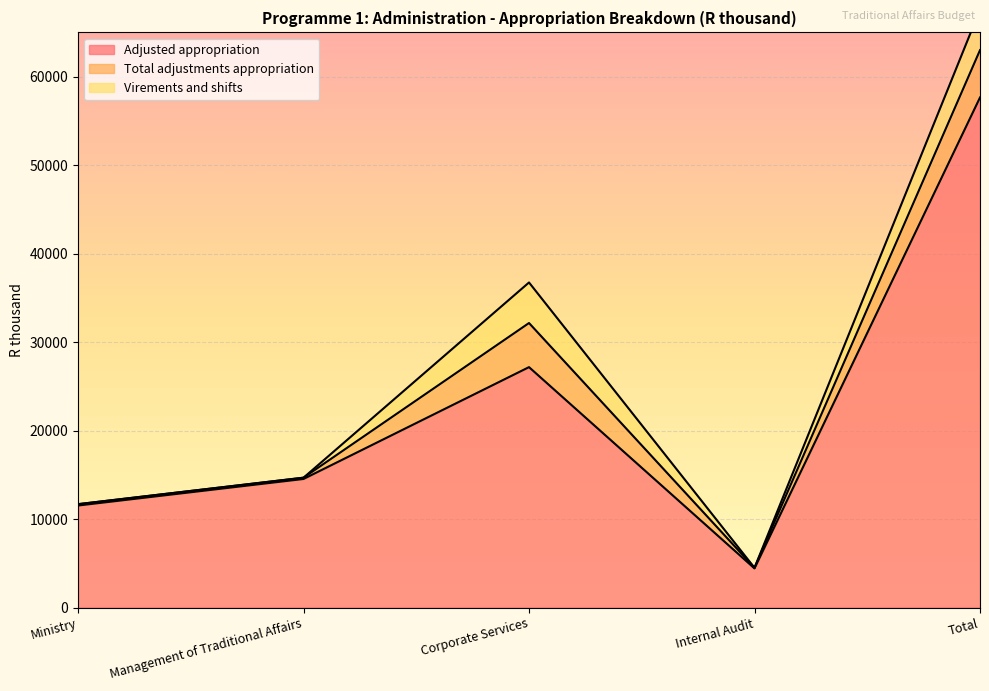

How many lines are shown in the chart?

3